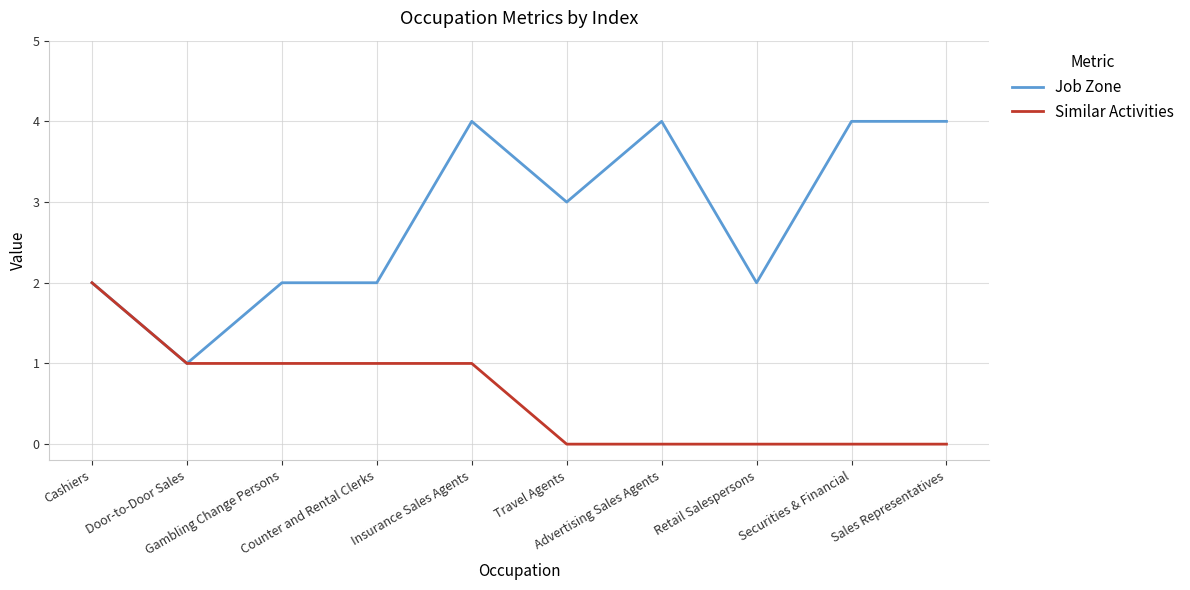

Does the chart display data point markers on the line(s)?

No